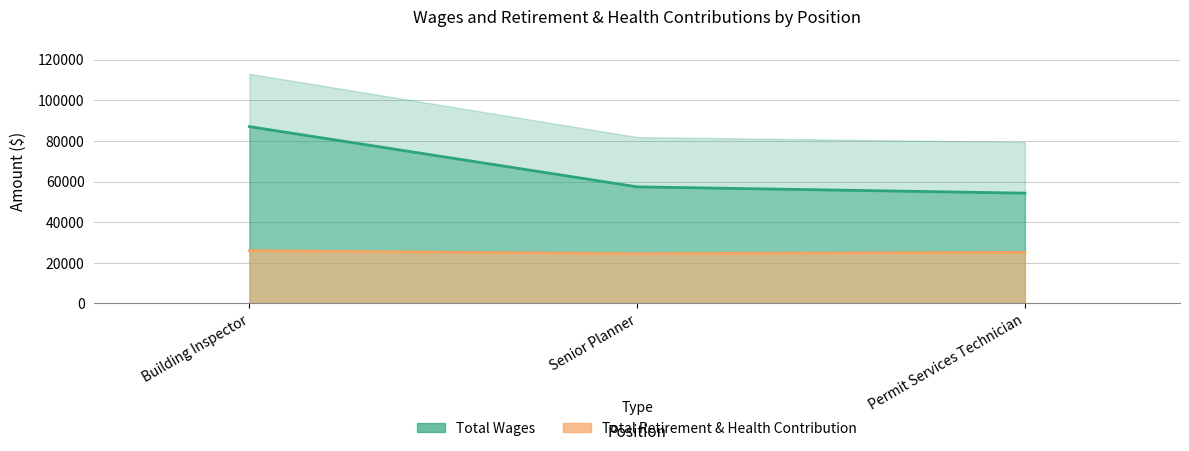

How many categories are shown in the chart?

3